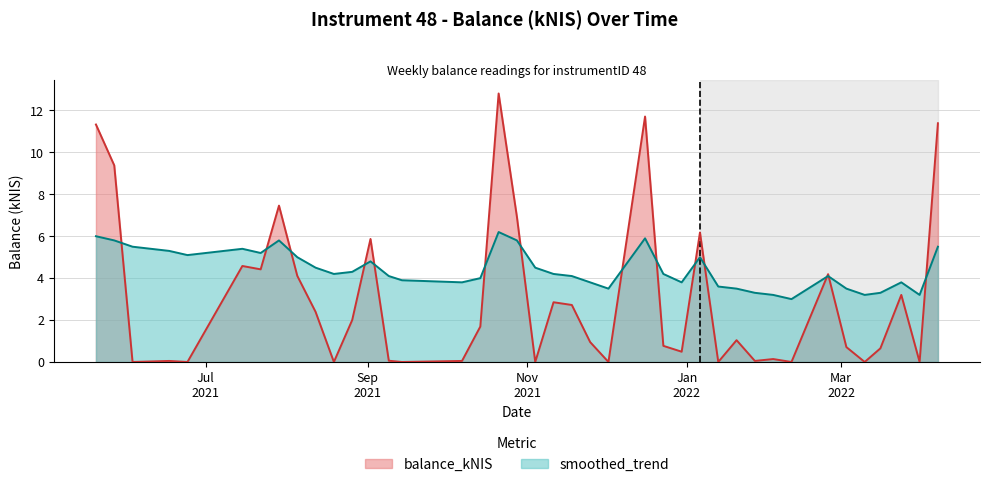

True or false: smoothed_trend and balance_kNIS cross at least once.

True